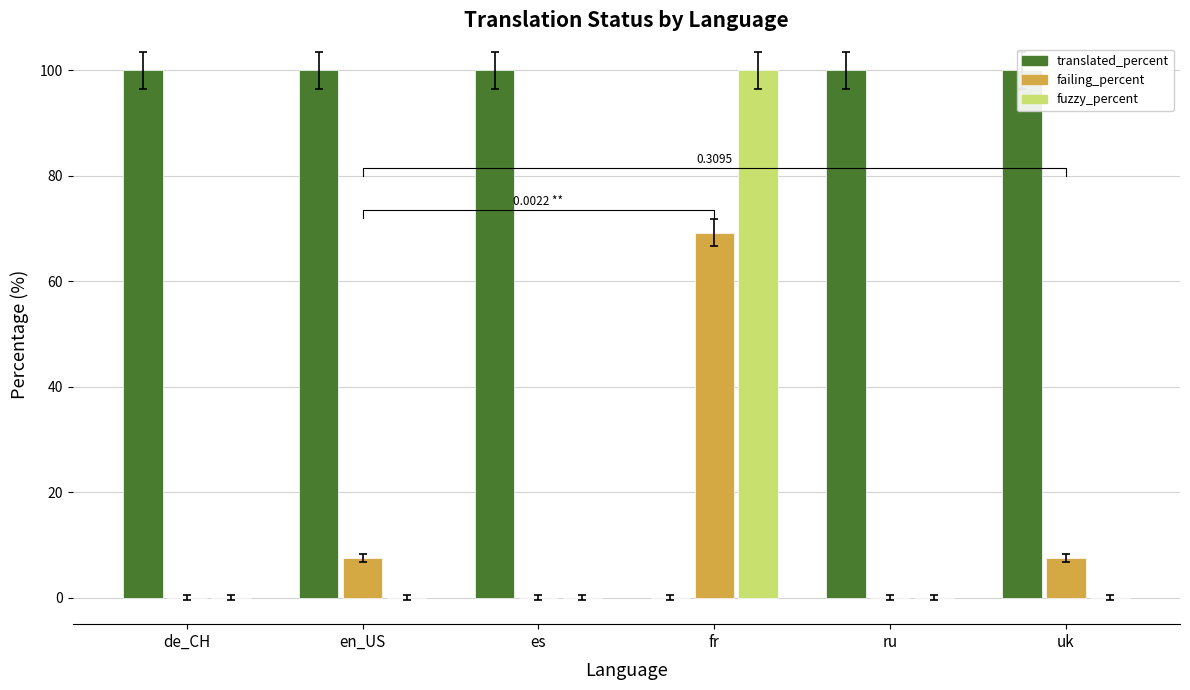

What is the difference between the second highest and second lowest values in the failing_percent series?

7.6